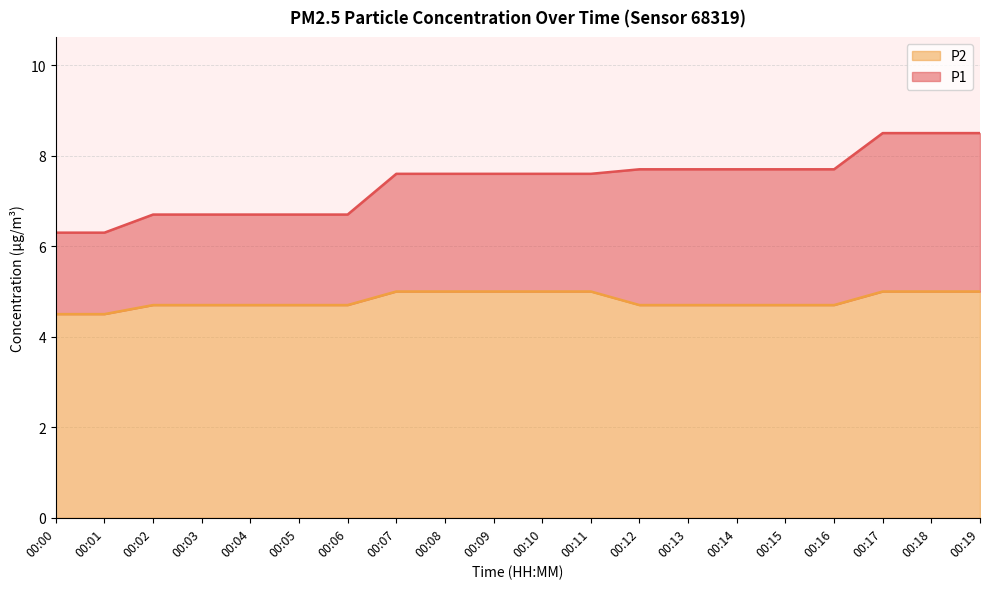

What is the average value of the P2 series?

4.8